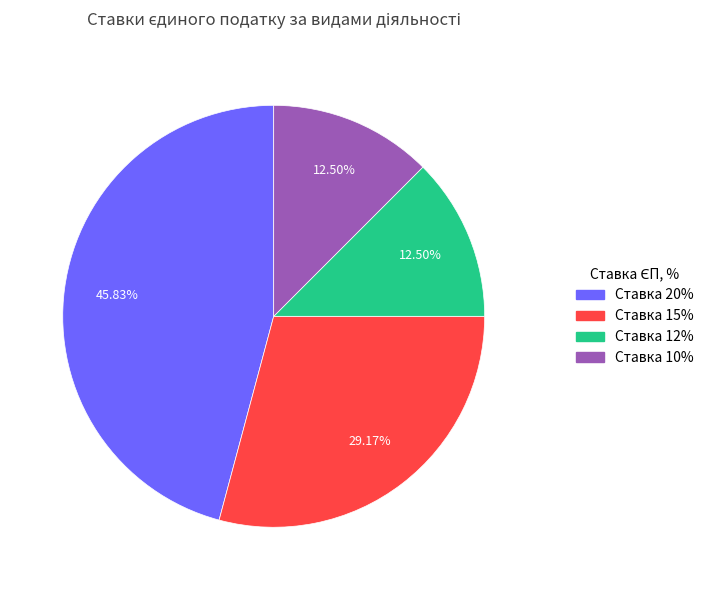

How many segments does this pie chart have?

4